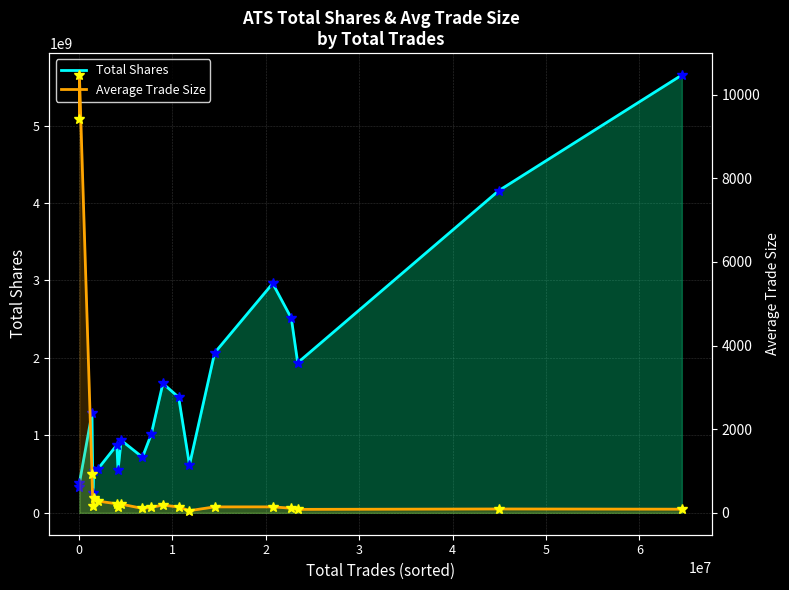

What is the difference between the maximum and minimum values in the Total Shares series?

5399136768.0